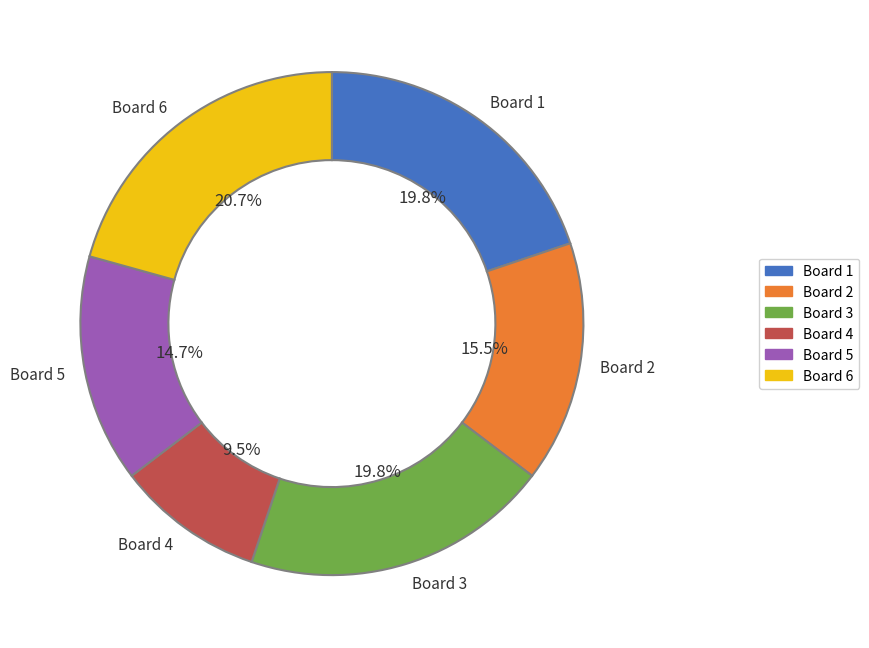

What percentage is the Board 3 slice, to the nearest percent?

20%